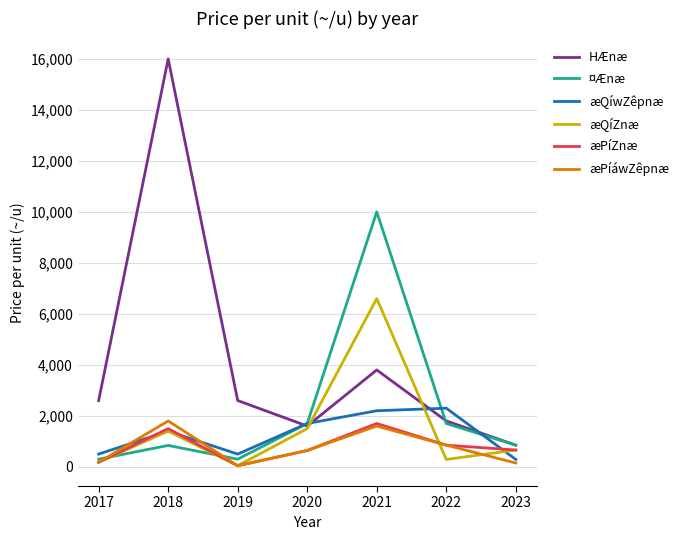

Where is HÆnæ nearest to the value 8425?

2021